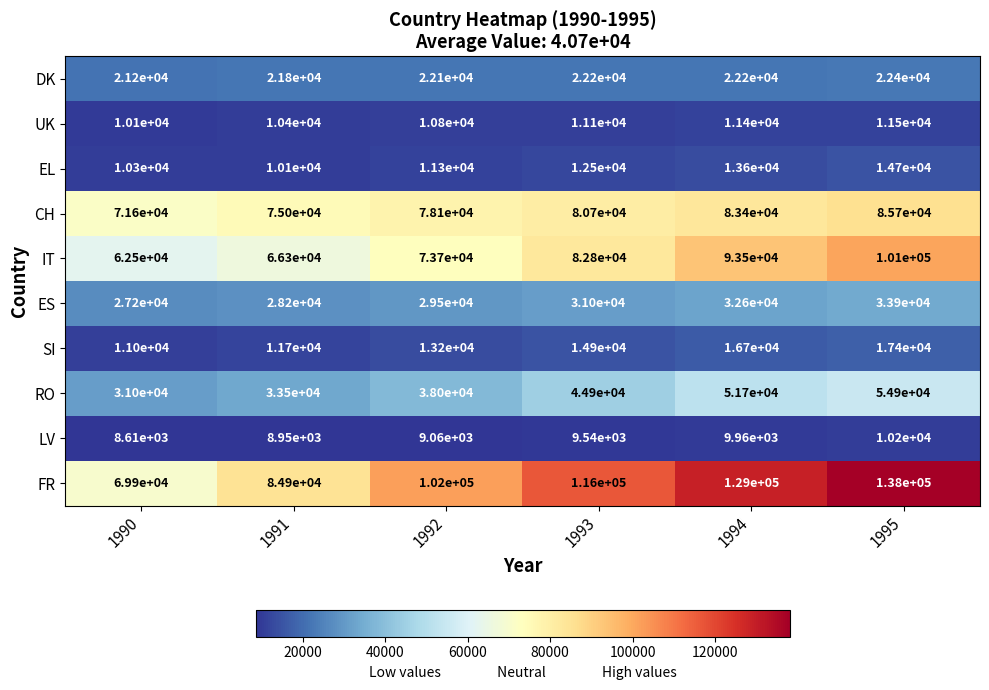

What is the difference between the maximum and minimum values in the DK series?

1200